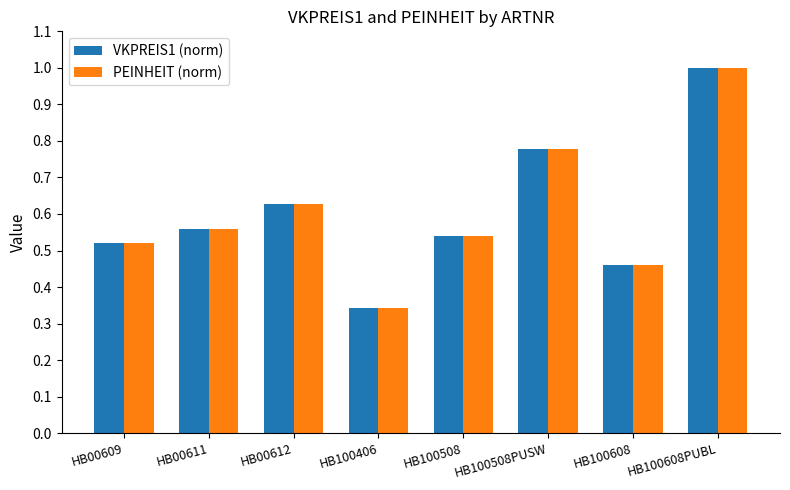

What is the maximum value shown in the chart?

1.0